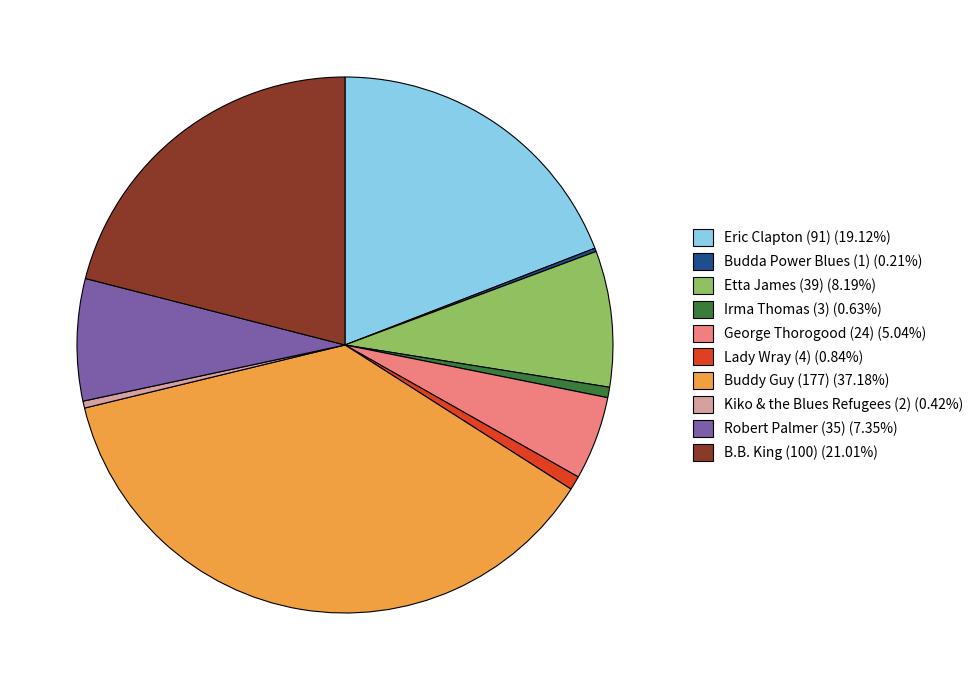

Is there any slice that represents more than half of the pie?

No